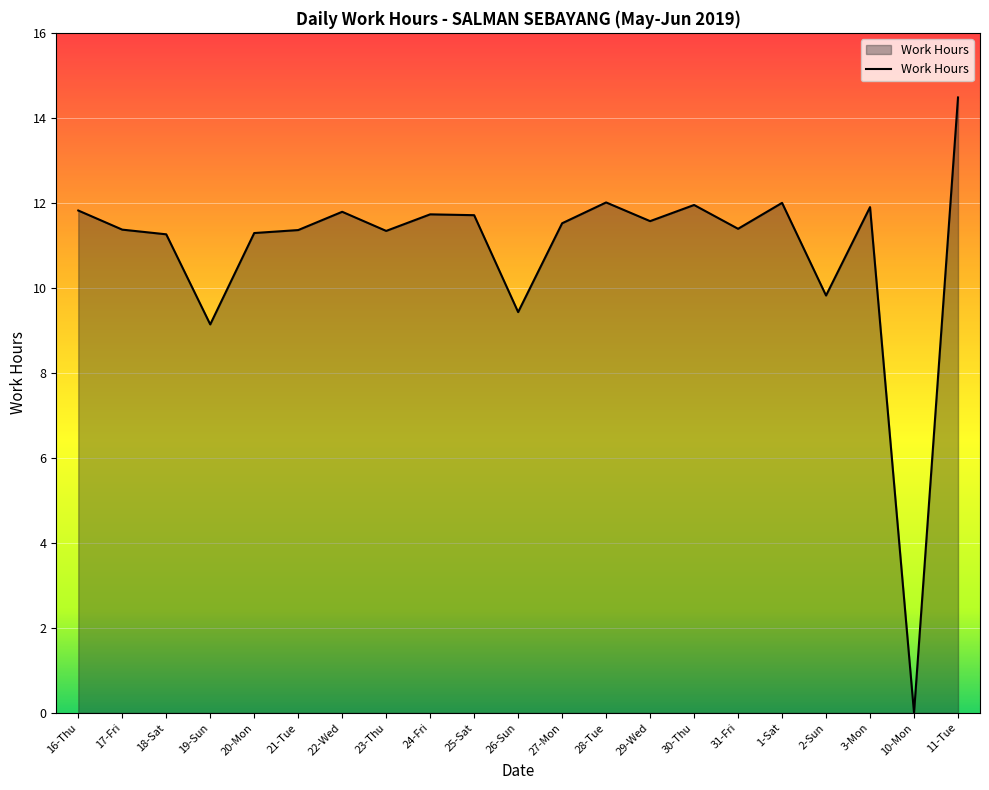

What is the sum of the values at 11-Tue and 23-Thu?

25.8